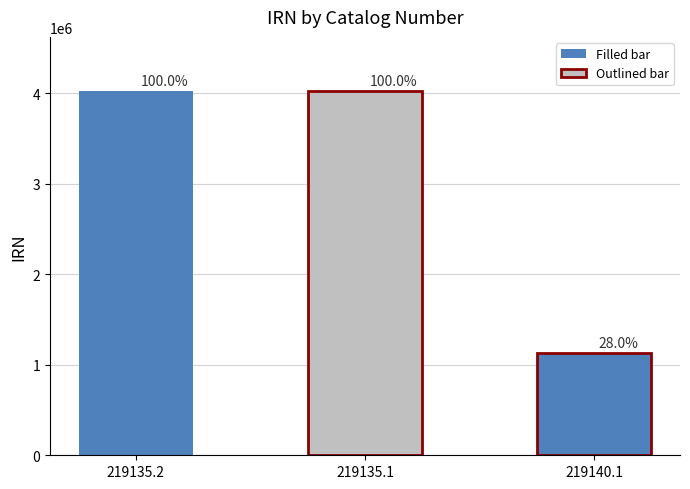

Reading right to left, list all the values displayed in this chart.

1124995	4018593	4018592